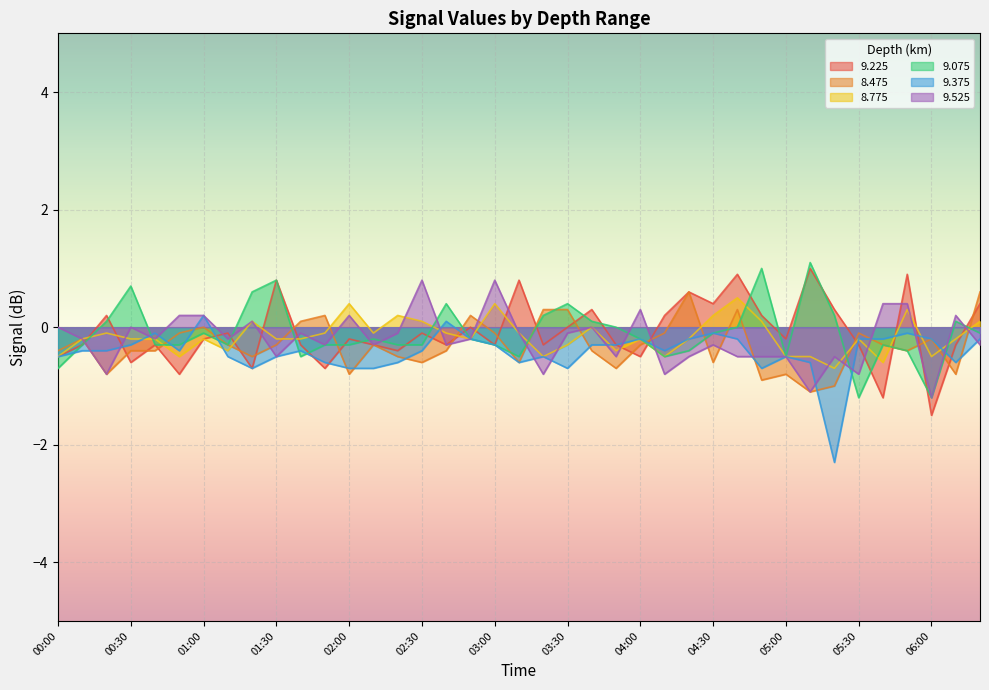

What is the label of the 6th point from the right?

05:30